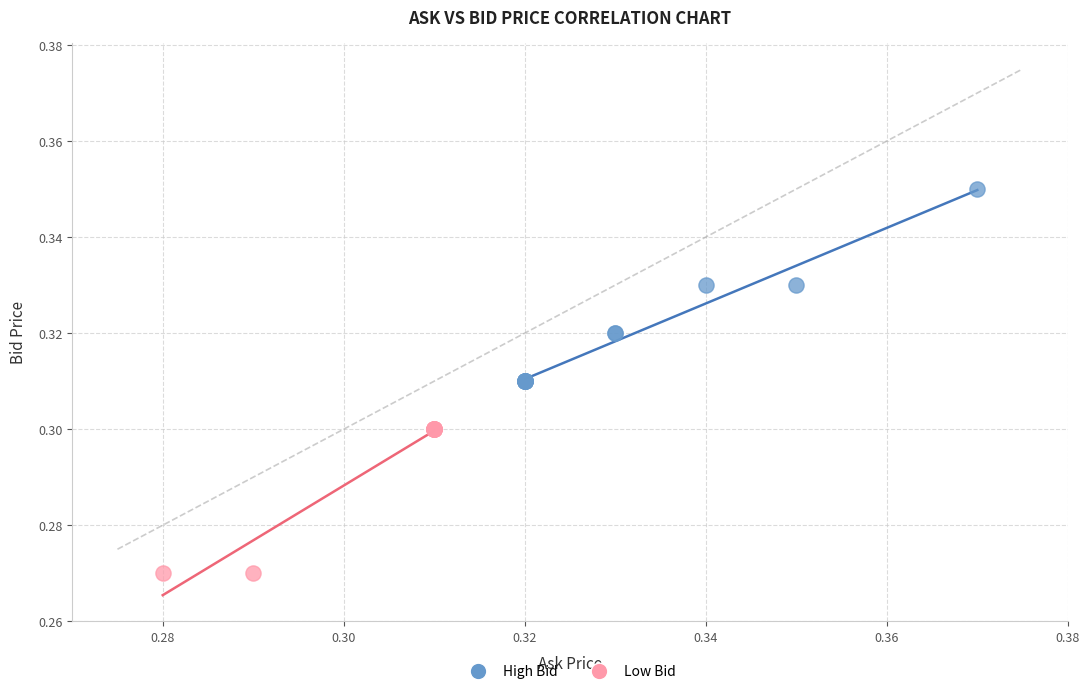

Which series reaches the minimum Y coordinate?

Low Bid